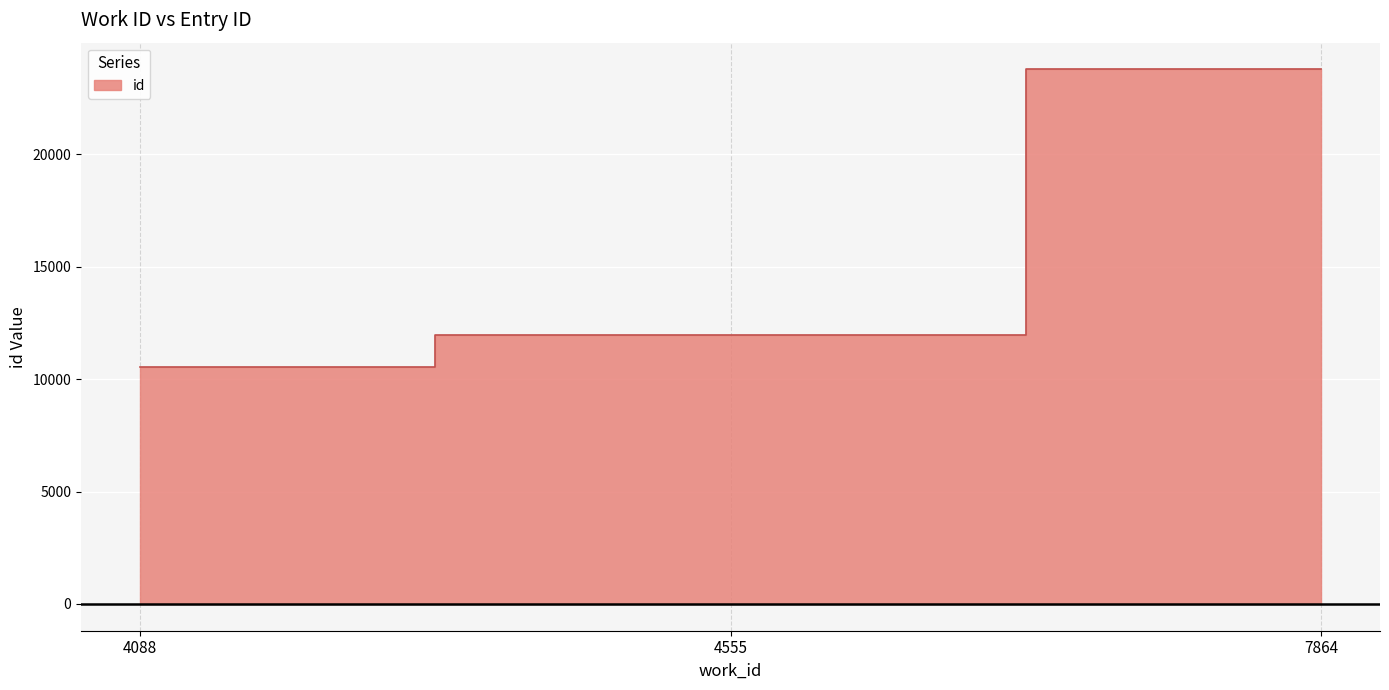

List the labels in order of value, smallest first.

4088, 4555, 7864